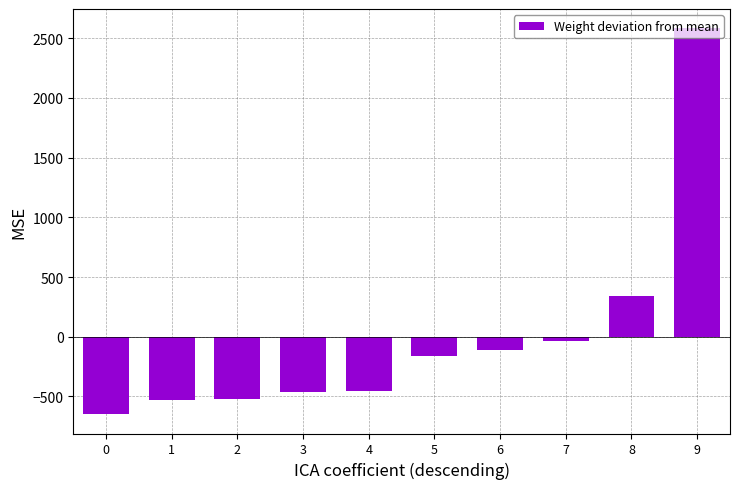

How many data points does each series have?

10